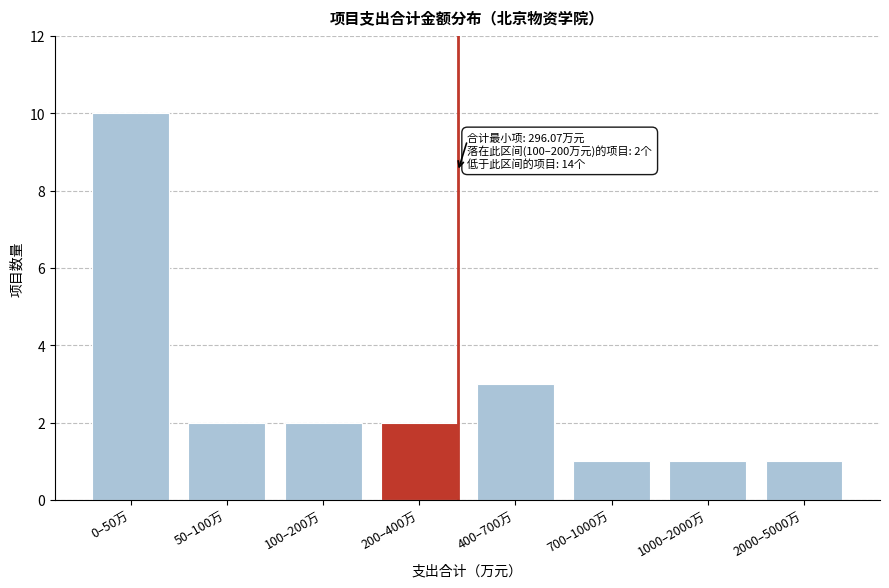

Reading left to right, list all the values displayed in this chart.

0–50万=10	50–100万=2	100–200万=2	200–400万=2	400–700万=3	700–1000万=1	1000–2000万=1	2000–5000万=1